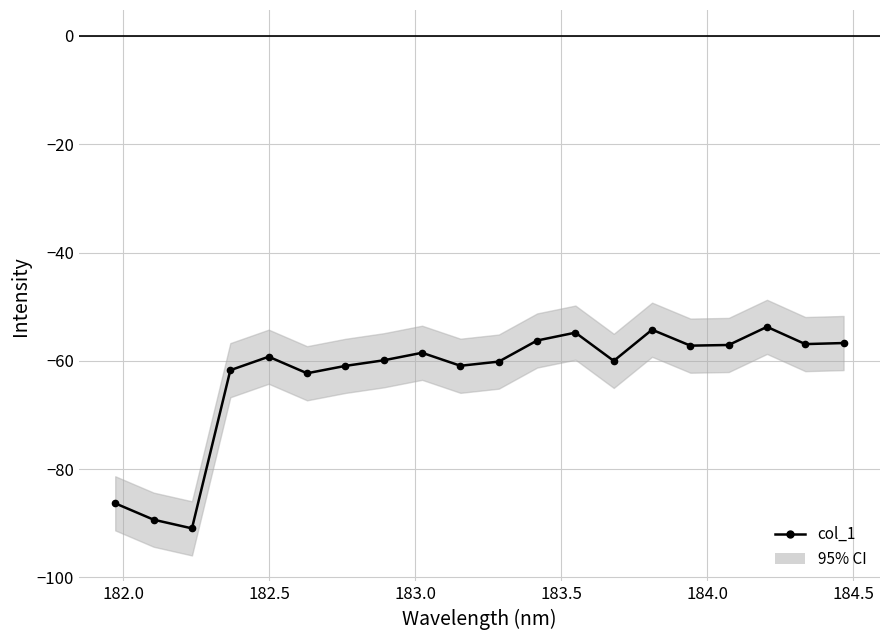

Reading left to right, what are all the values shown in this chart?

-86.3	-89.3	-90.9	-61.7	-59.2	-62.3	-60.9	-59.9	-58.5	-60.9	-60.1	-56.2	-54.8	-60.0	-54.2	-57.2	-57.1	-53.7	-56.9	-56.7